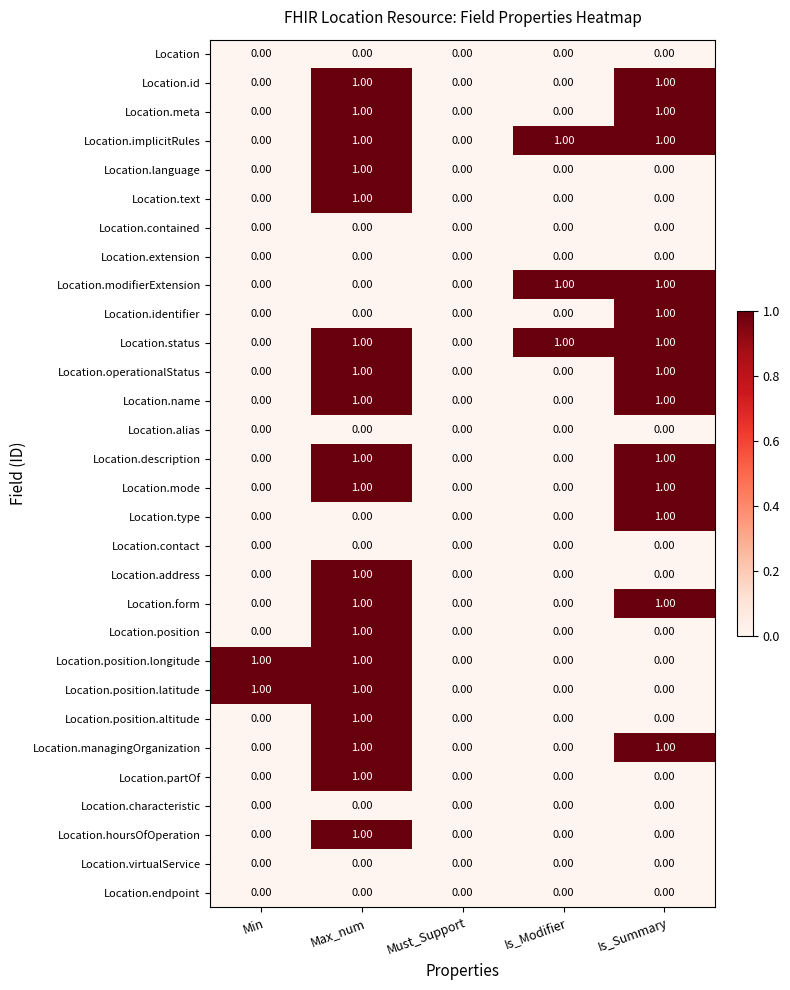

At which category is the sum across all series the highest?

Max_num